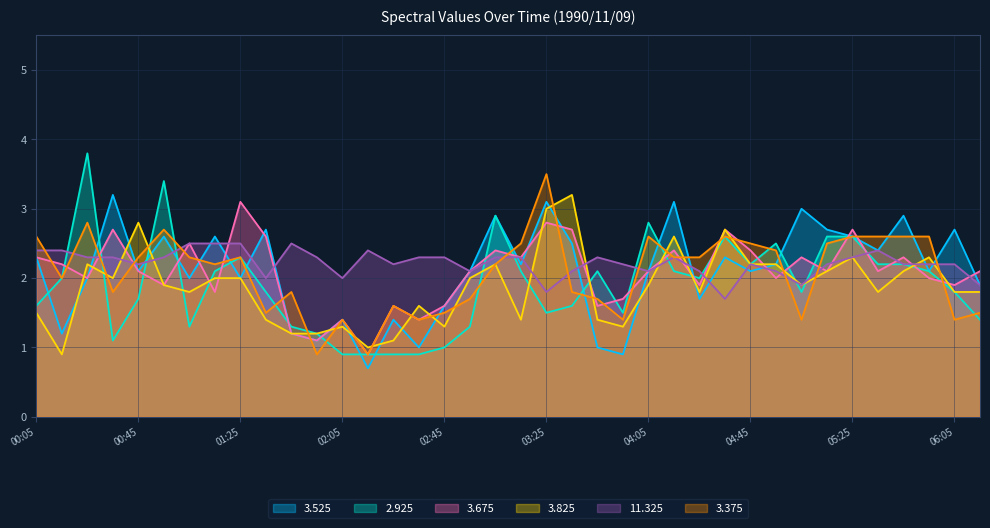

What is the total value across all series at 01:55?

7.8